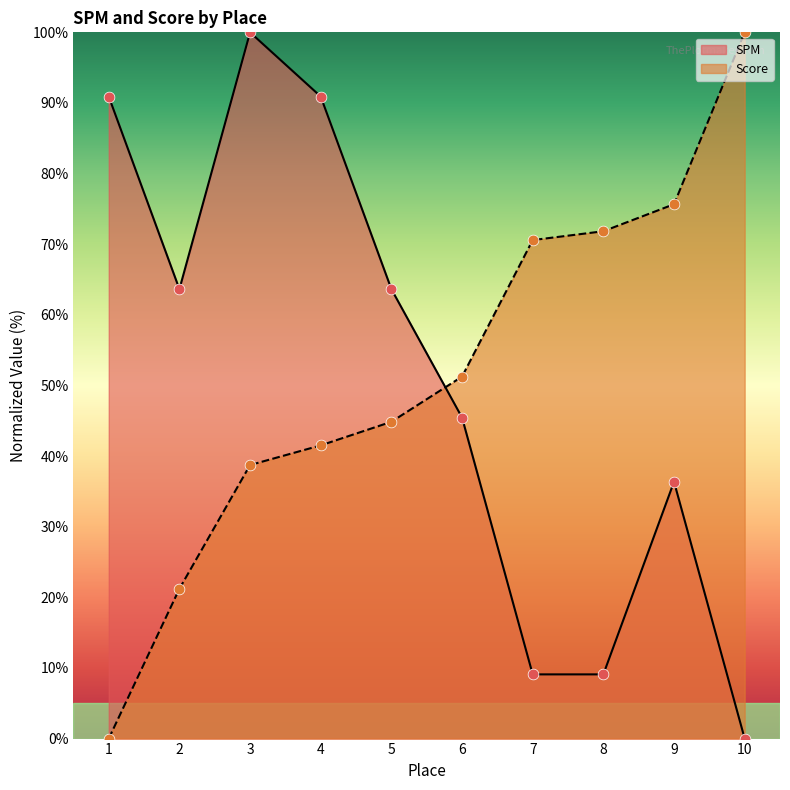

Is the value of SPM at 3 greater than the value of Score at 9?

Yes